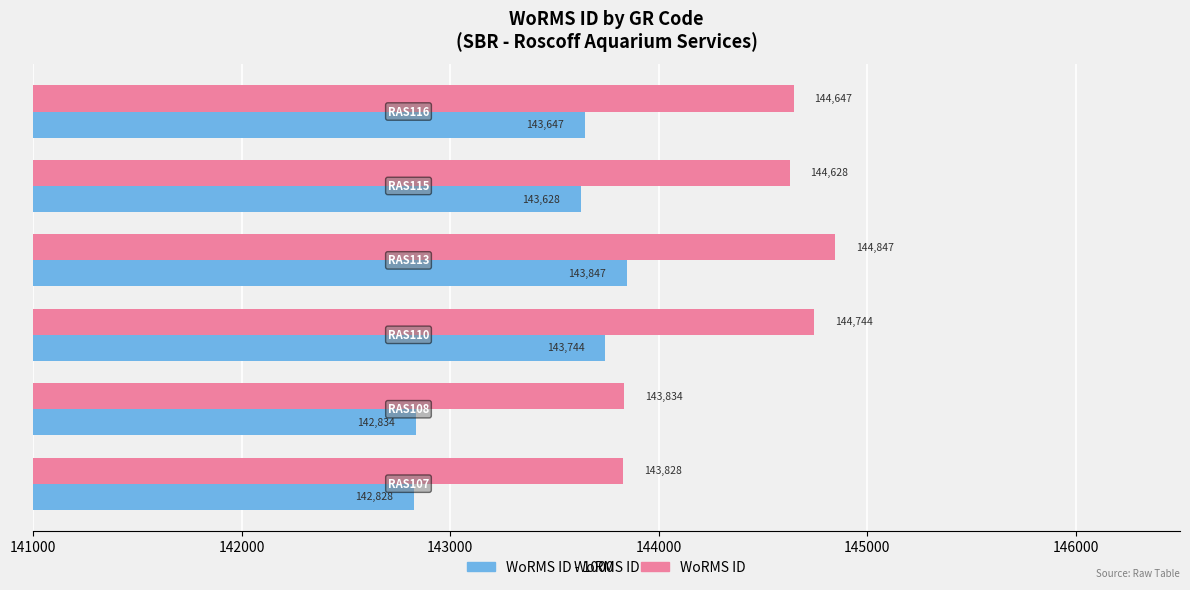

Rank the series by their average value, from lowest to highest.

WoRMS ID - 1000, WoRMS ID